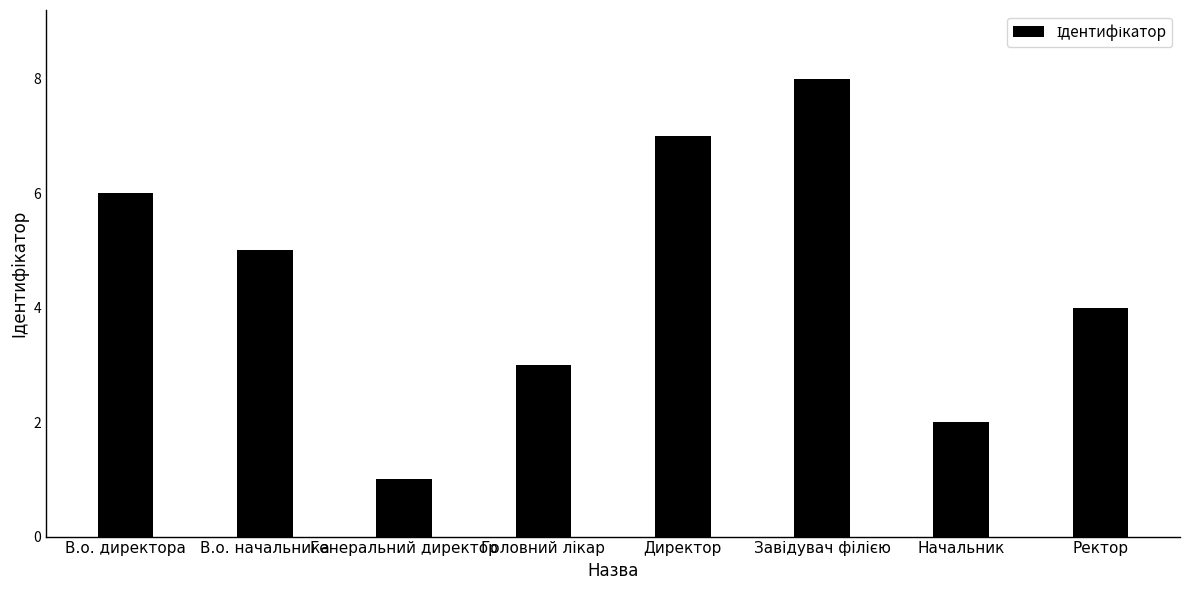

What is the minimum value shown in the chart?

1